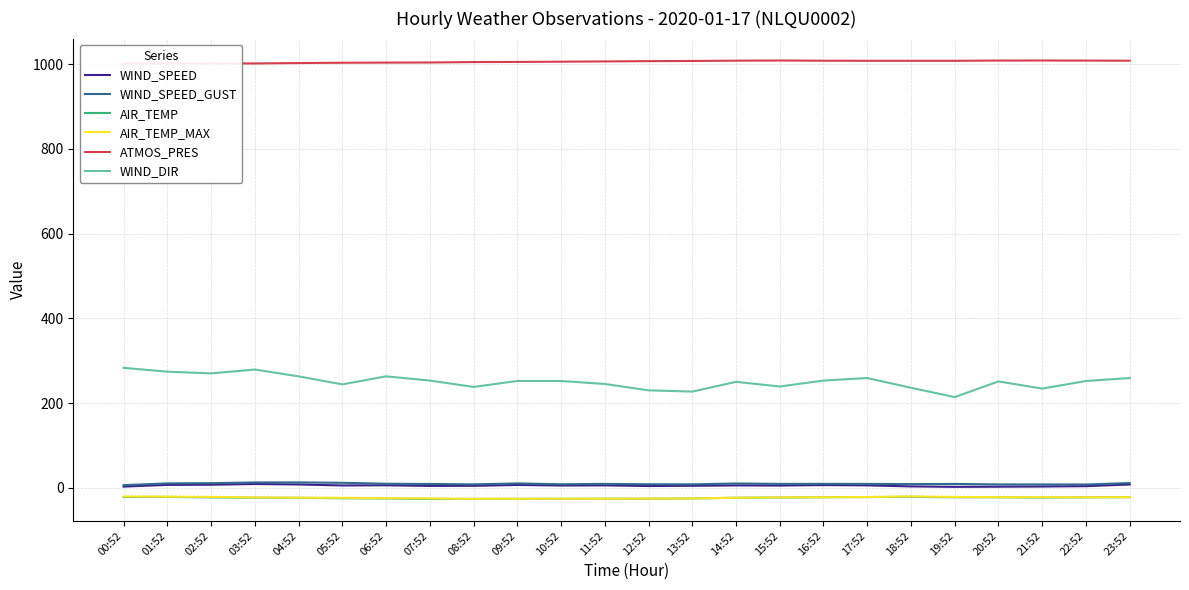

The WIND_SPEED_GUST series shows 13.3 at 08:52. True or false?

False